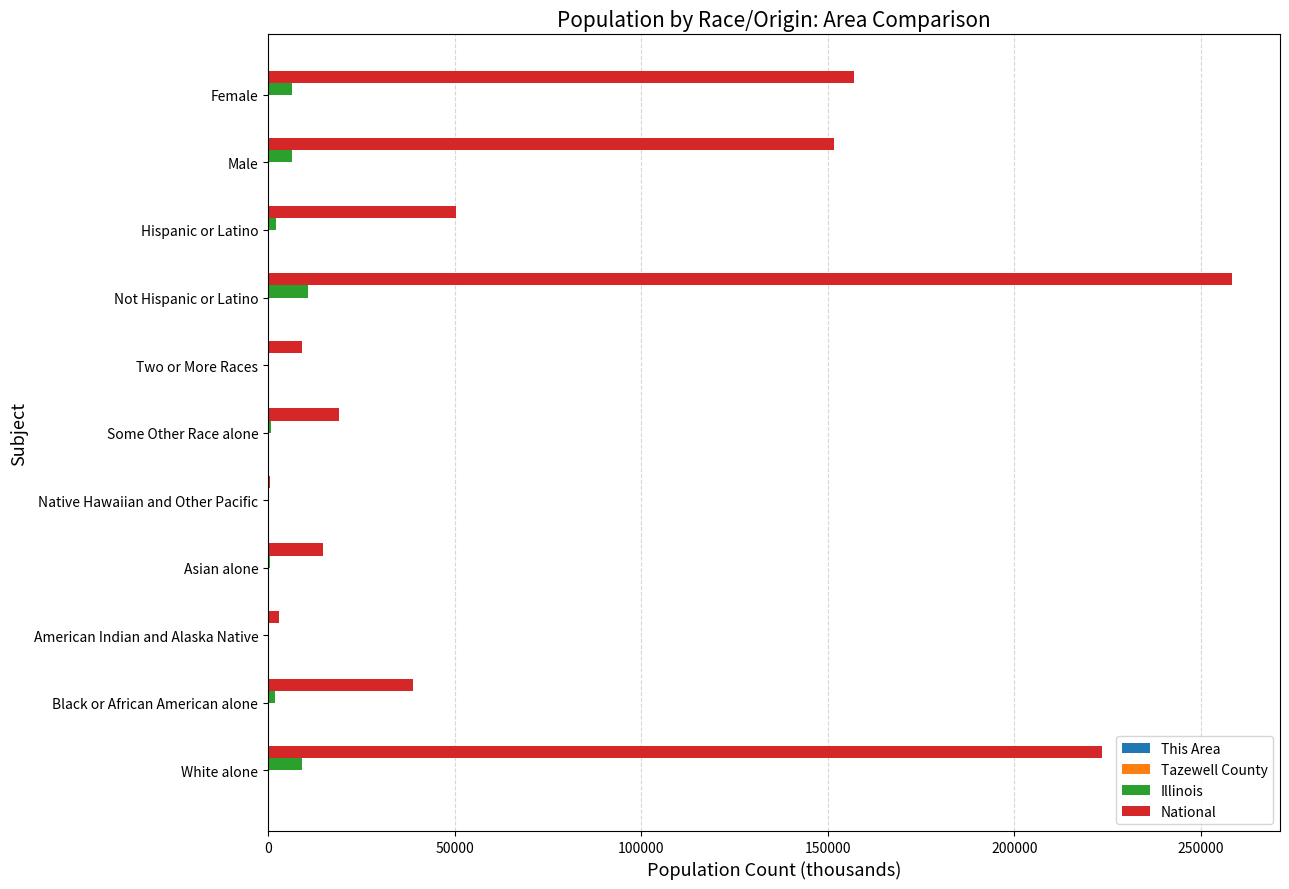

What is the maximum value shown in the chart?

258267.9